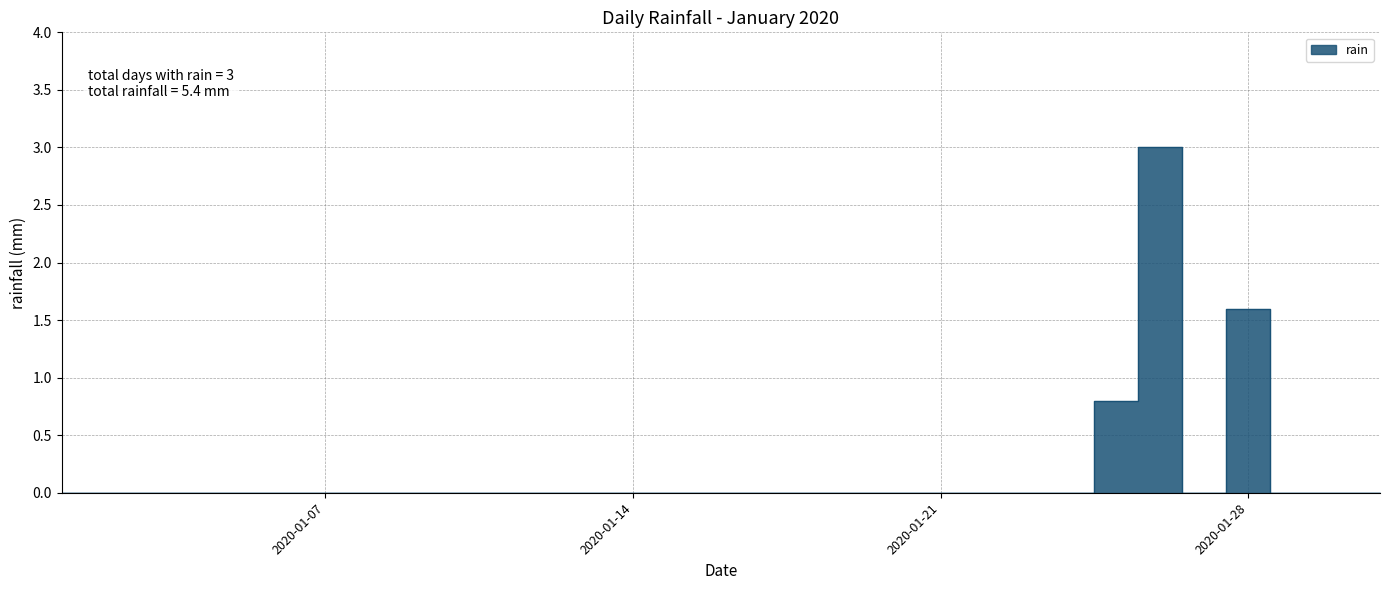

The chart shows a value of 0.0 at 2020-01-18. True or false?

True